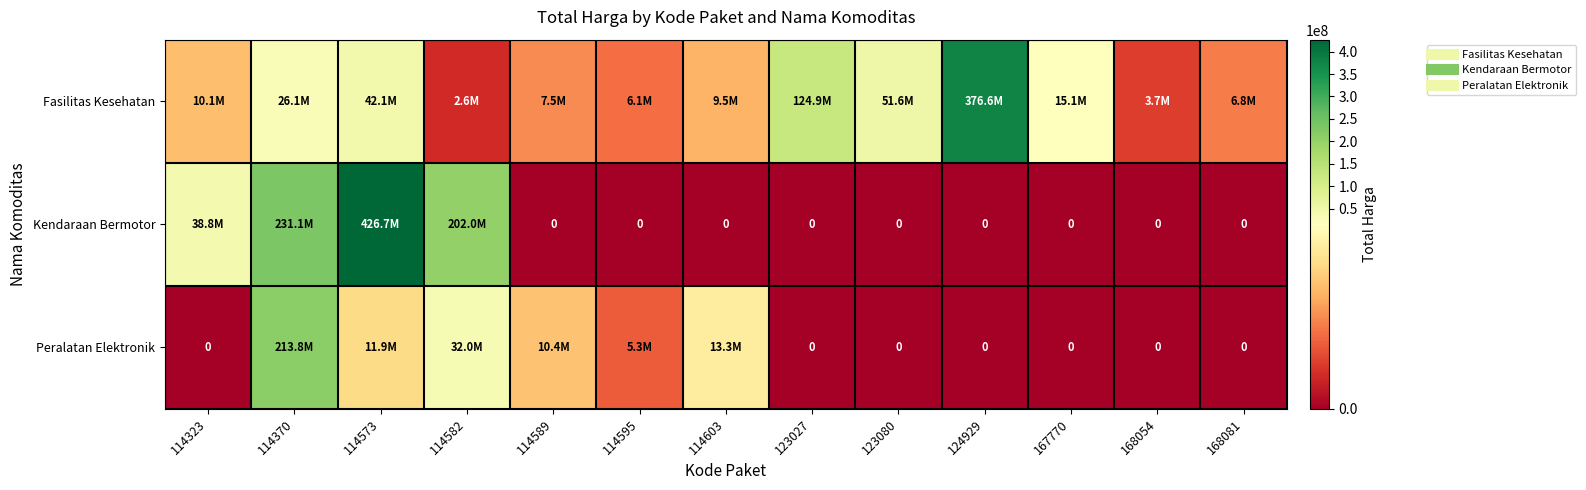

List the series in order of their peak value, lowest first.

Peralatan Elektronik, Fasilitas Kesehatan, Kendaraan Bermotor